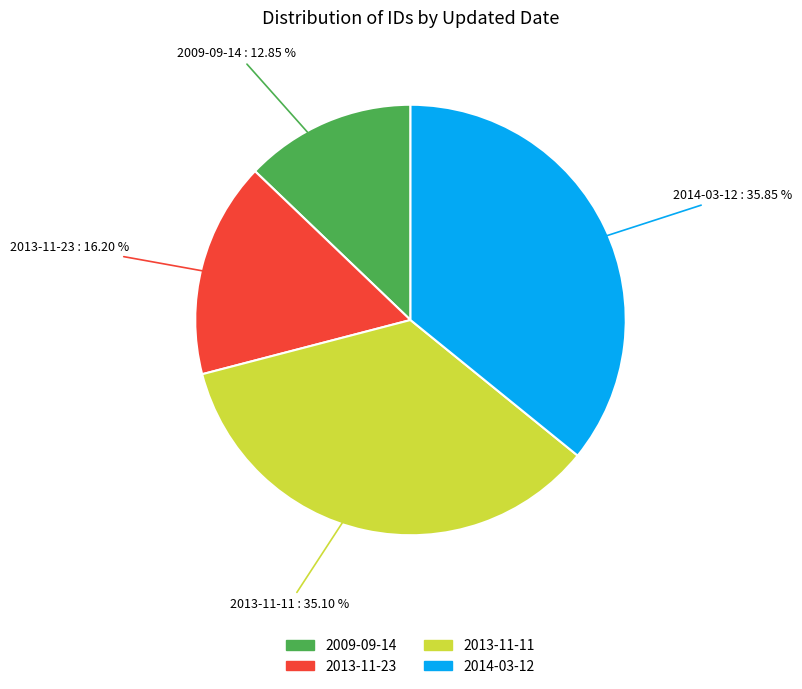

What is the smallest slice in the pie chart?

2009-09-14